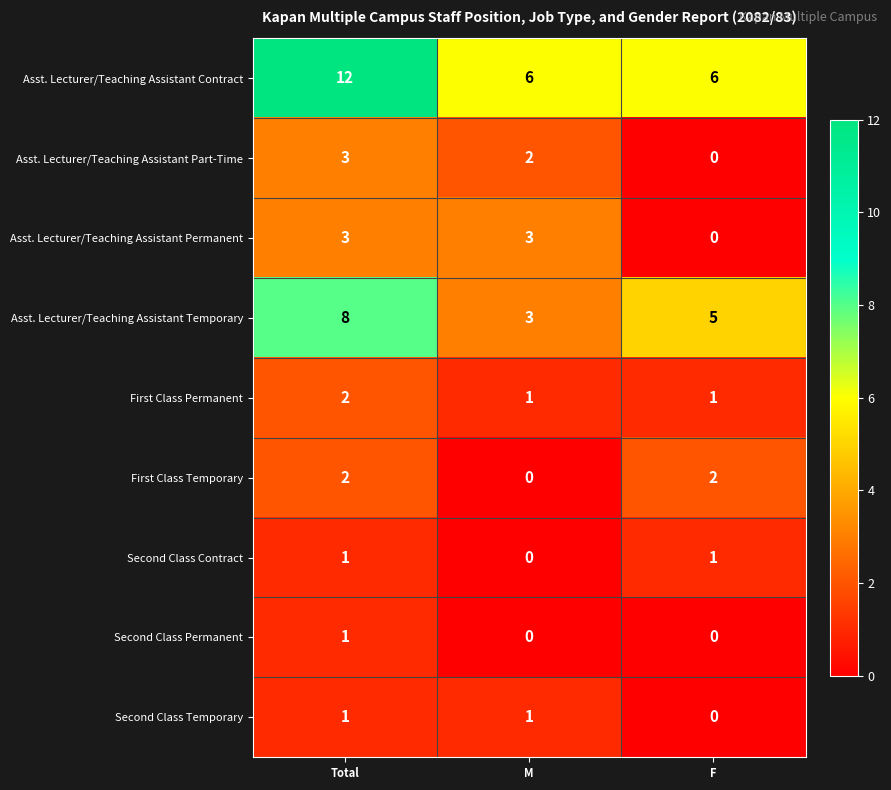

Which series has the largest range (max minus min)?

Asst. Lecturer/Teaching Assistant Contract